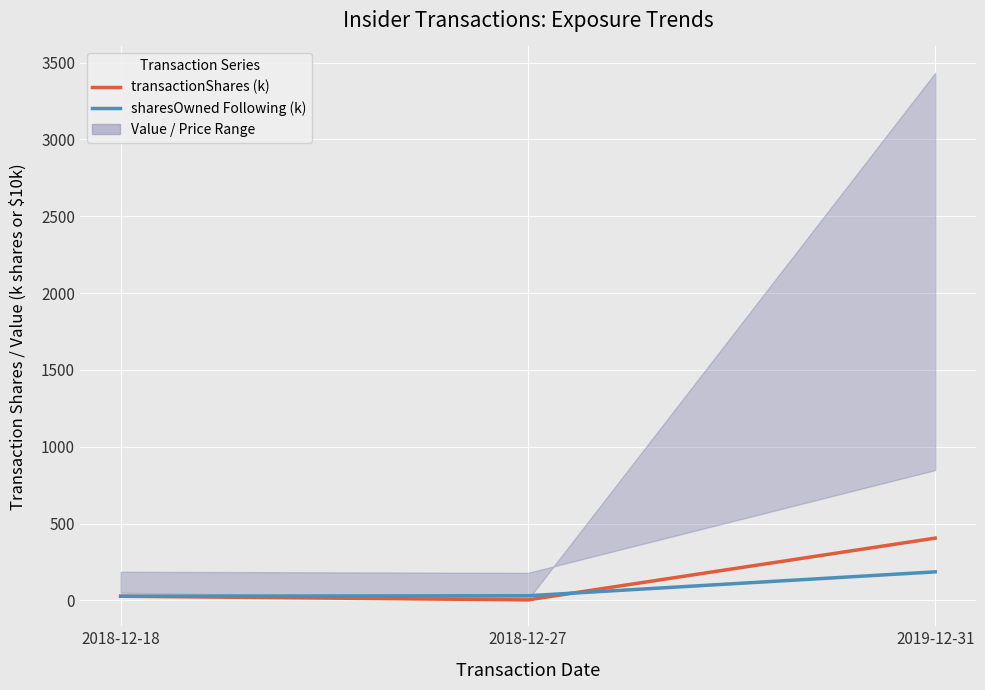

Reading right to left, what are all the values shown in this chart?

transactionShares (k): 2019-12-31=405.0	2018-12-27=2.9	2018-12-18=26.9
sharesOwned Following (k): 2019-12-31=185.4	2018-12-27=29.8	2018-12-18=26.9